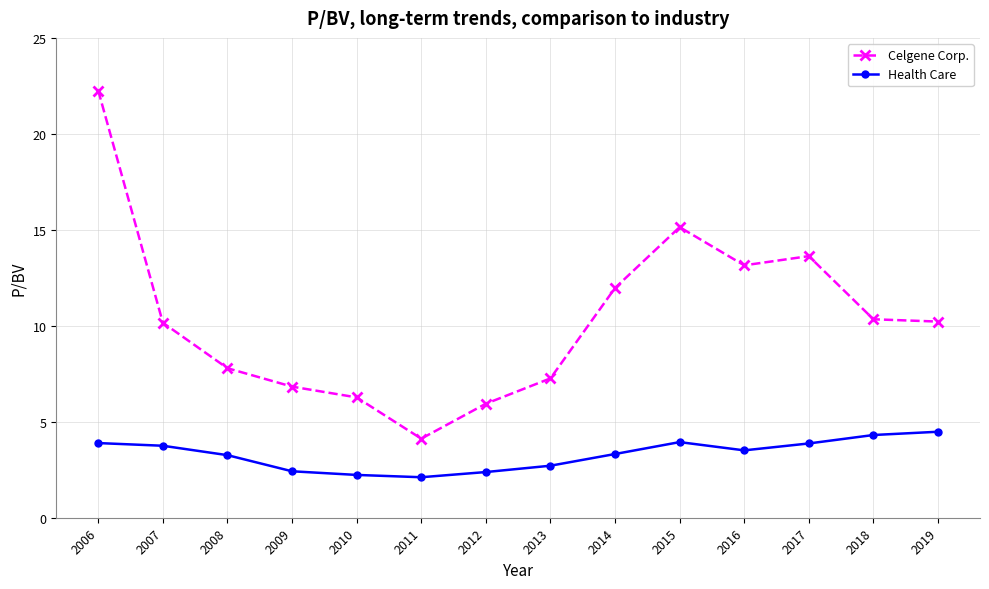

What is the smallest value displayed?

2.1